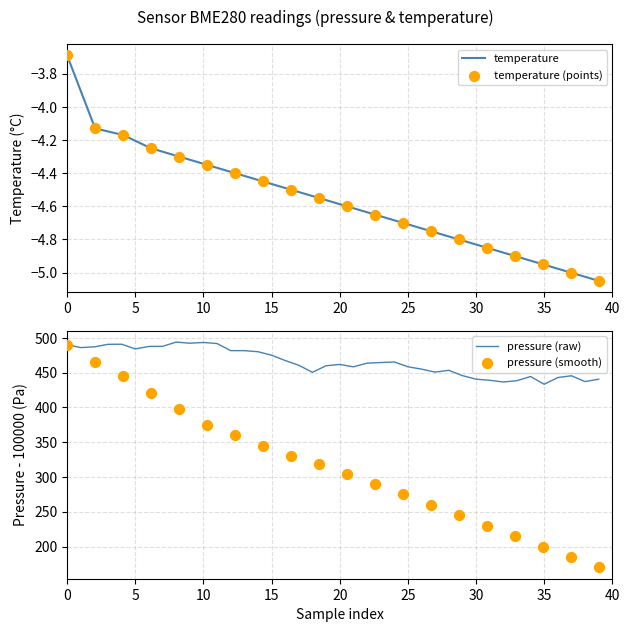

Which series has the largest total across all categories?

pressure